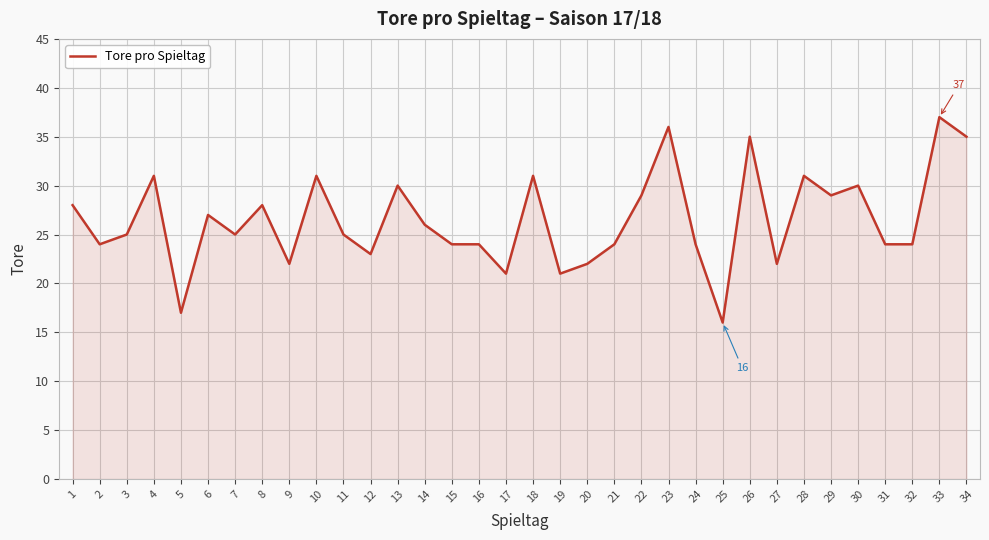

What is the change in value from 5 to 16?

+7